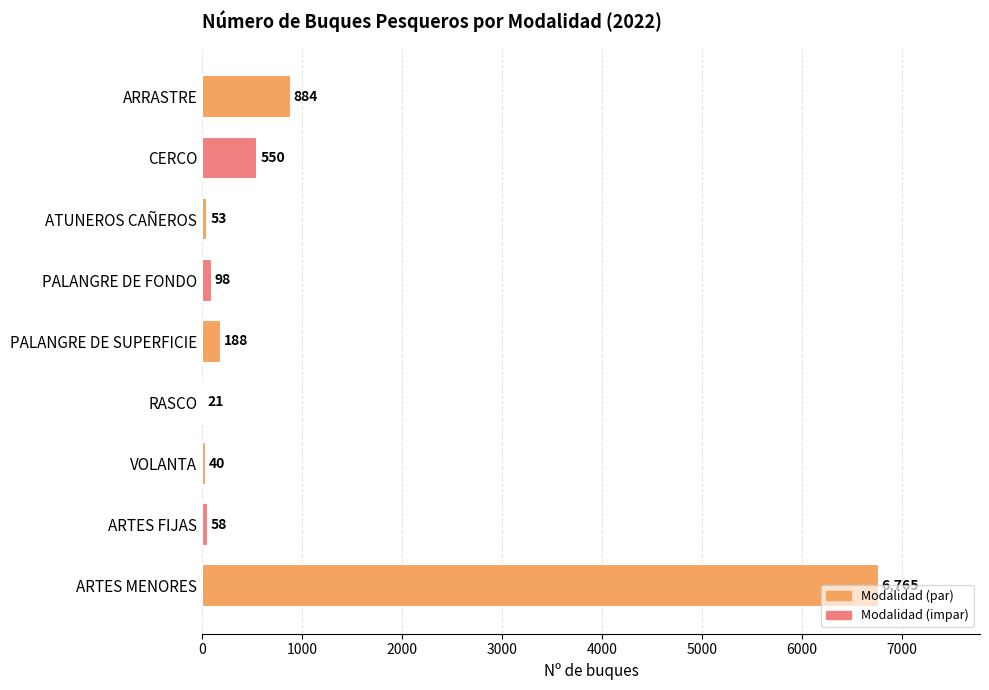

What is the average value?

962